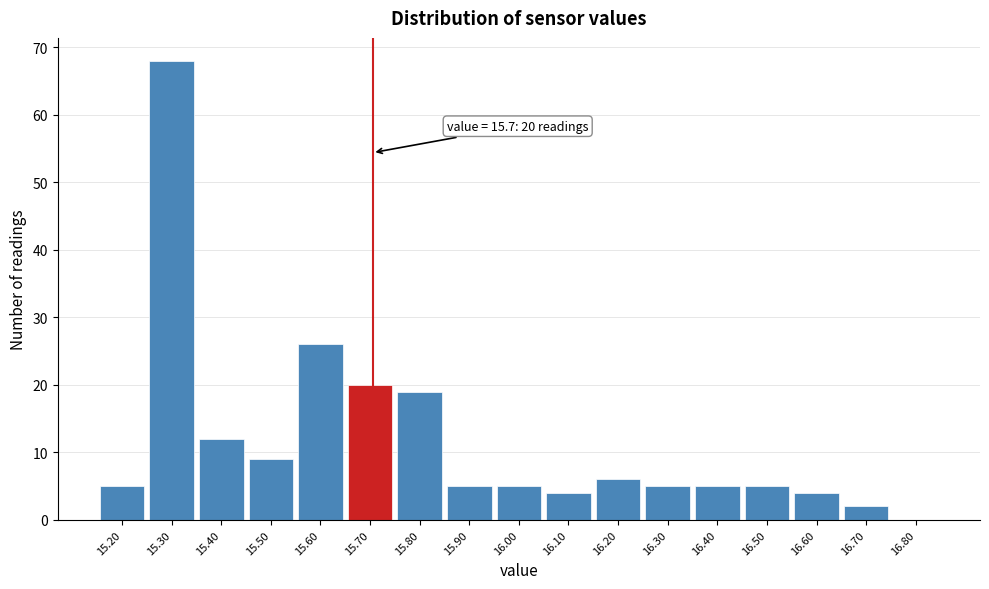

Over which range of the x-axis is the bar tallest?

15.25 to 15.35